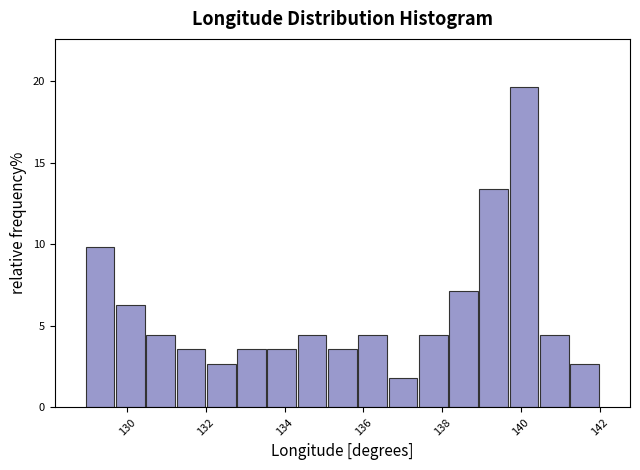

Around what value on the x-axis is the tallest bar? Give the approximate position of its centre, as read against the axis.

140.0